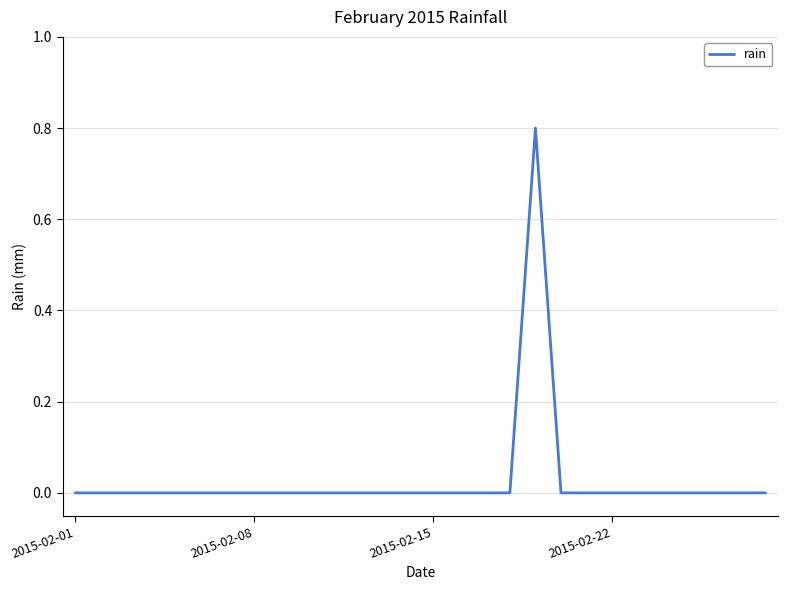

What is the difference between the maximum and minimum values?

0.8